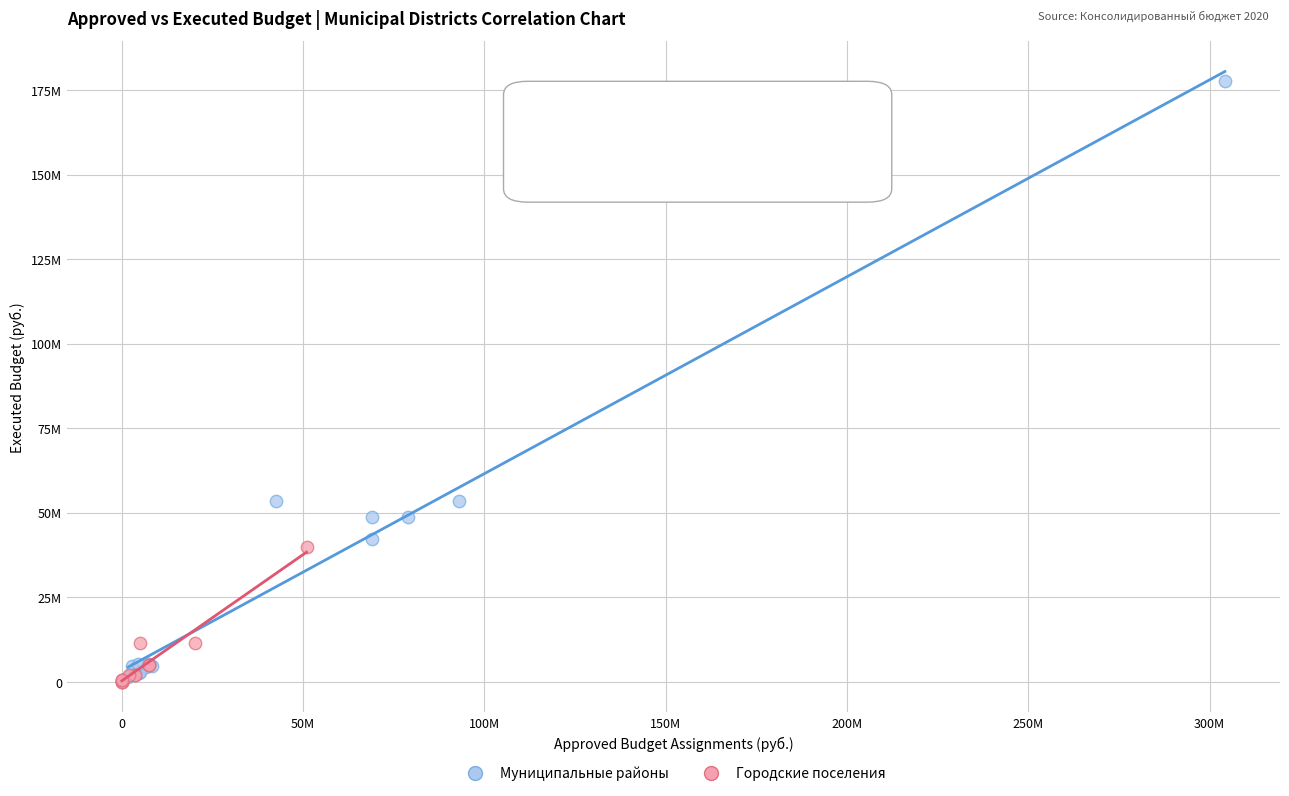

What are all the series names shown in the legend?

Муниципальные районы, Городские поселения